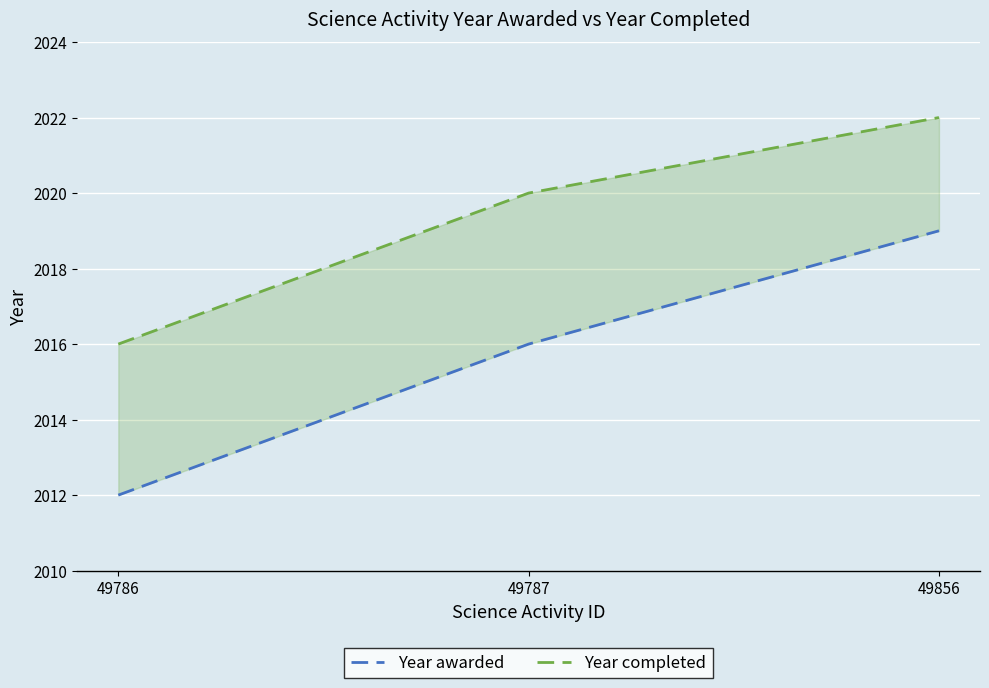

How many lines are shown in the chart?

2